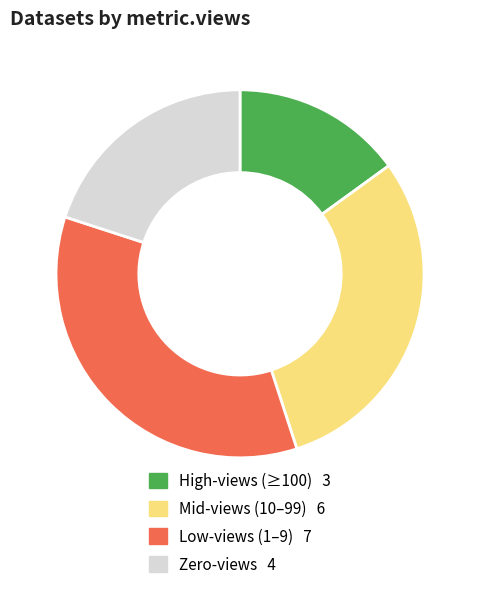

Is there a majority slice in this chart?

No